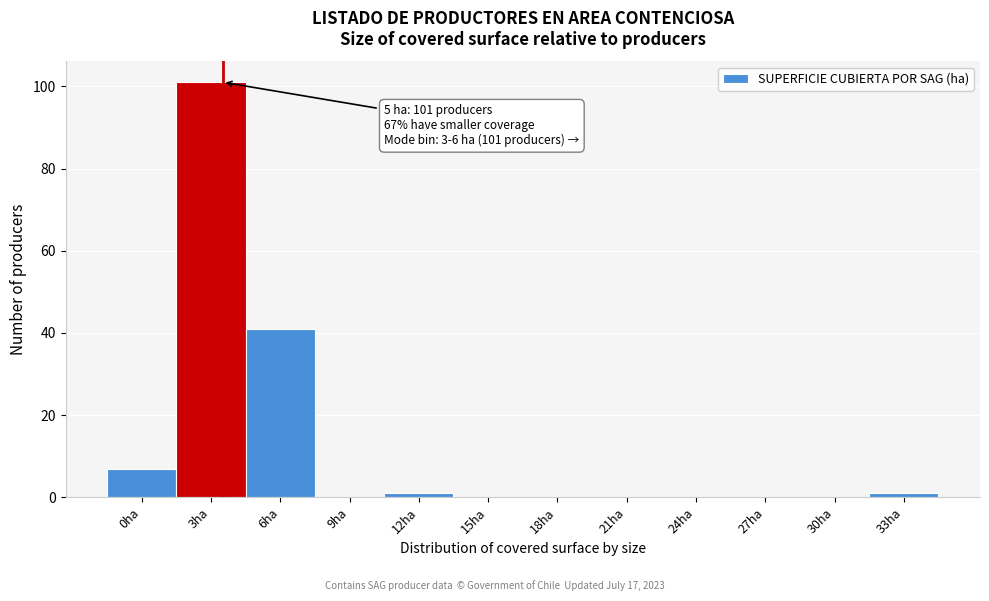

Reading right to left, extract all data points from this chart.

33ha=1	30ha=0	27ha=0	24ha=0	21ha=0	18ha=0	15ha=0	12ha=1	9ha=0	6ha=41	3ha=101	0ha=7